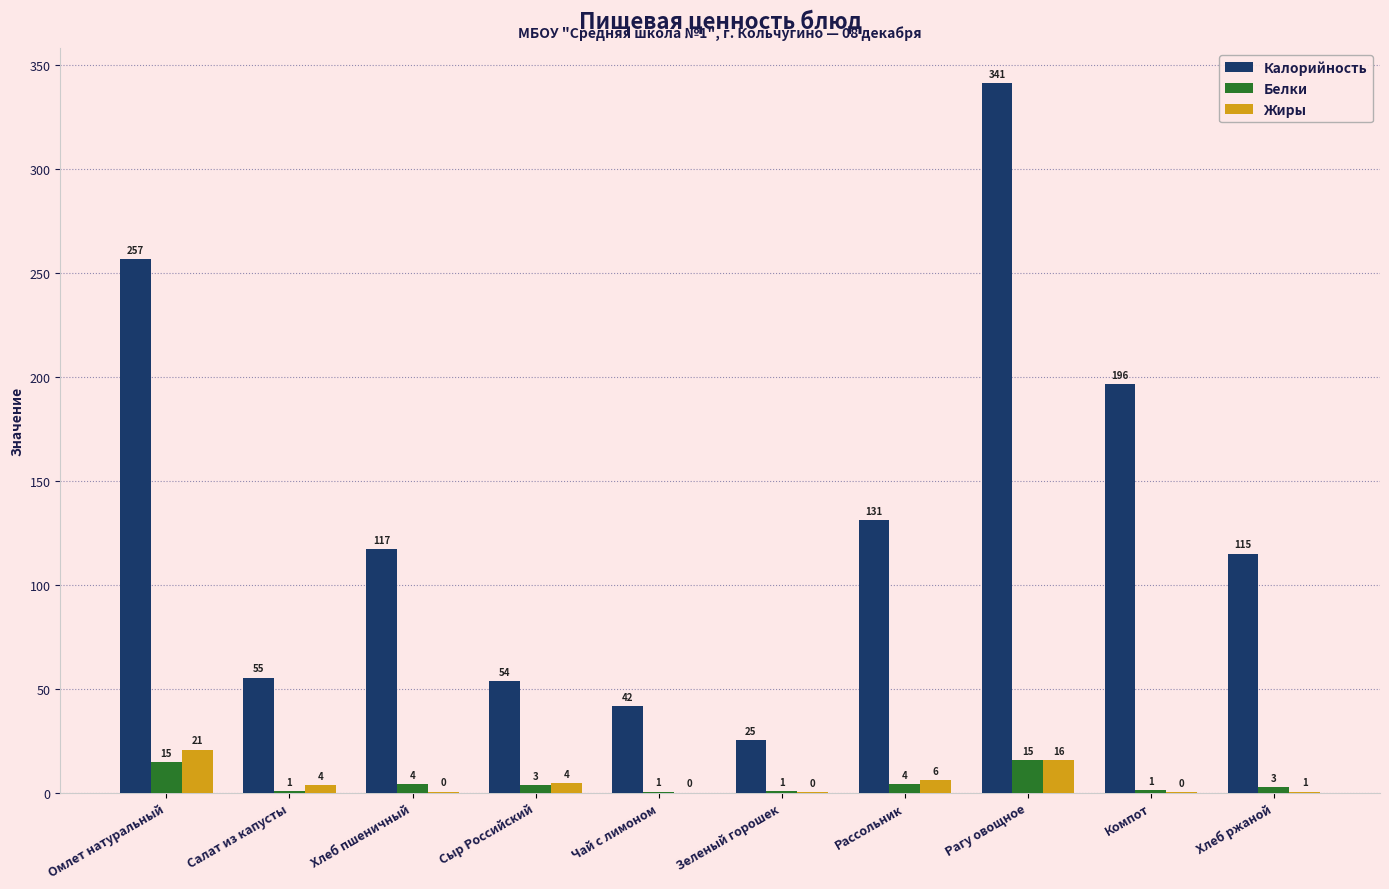

What value does the Калорийность series have at Компот?

196.4